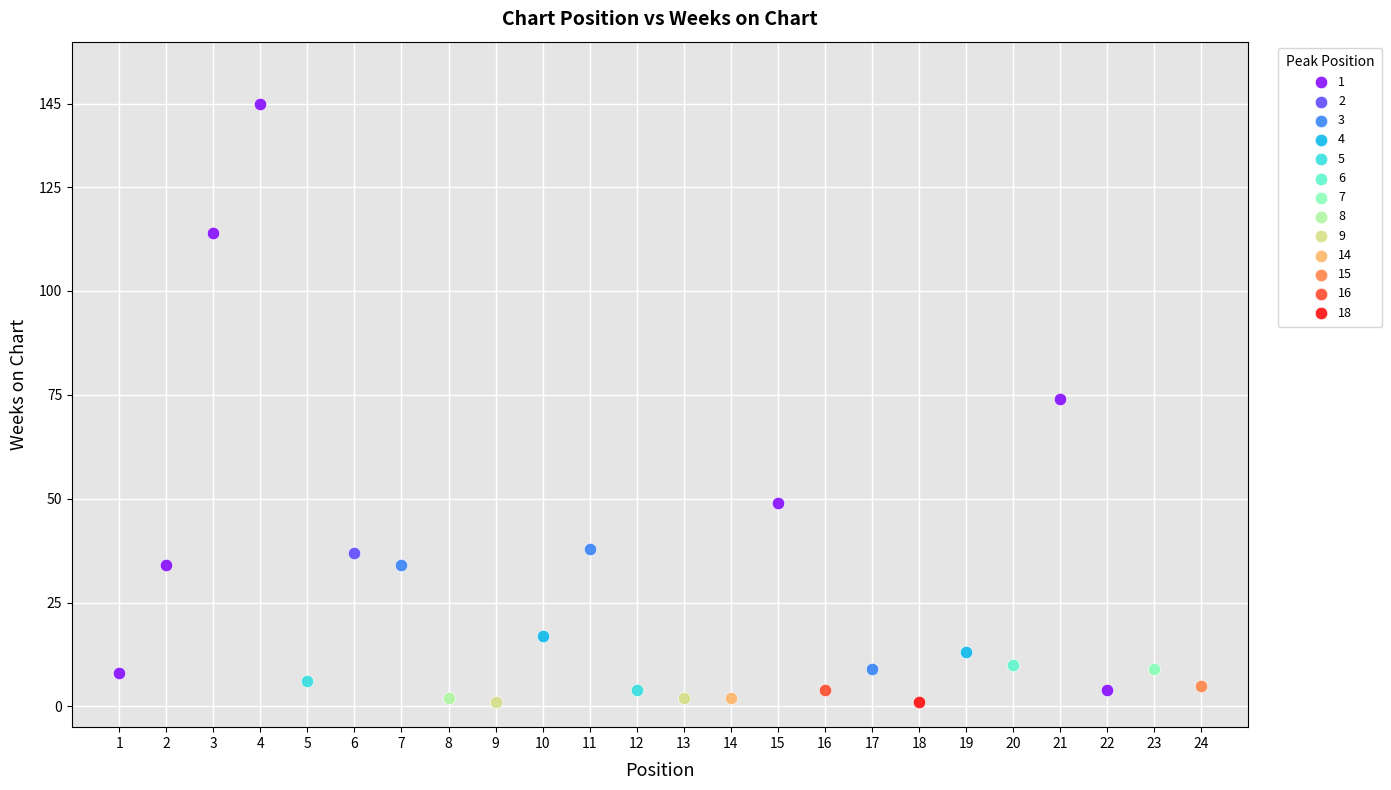

What are all the series names shown in the legend?

1, 2, 3, 4, 5, 6, 7, 8, 9, 14, 15, 16, 18